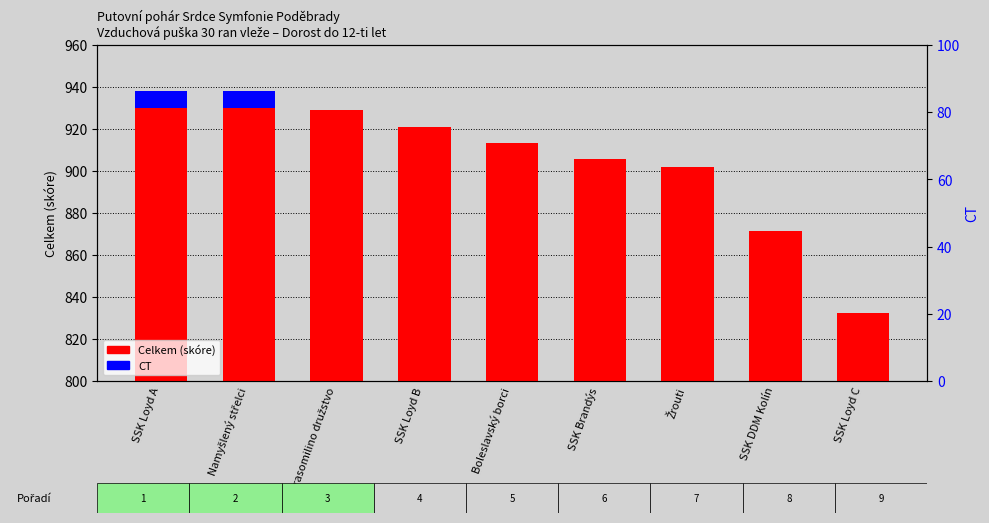

What is the sum of all values?

8150.4